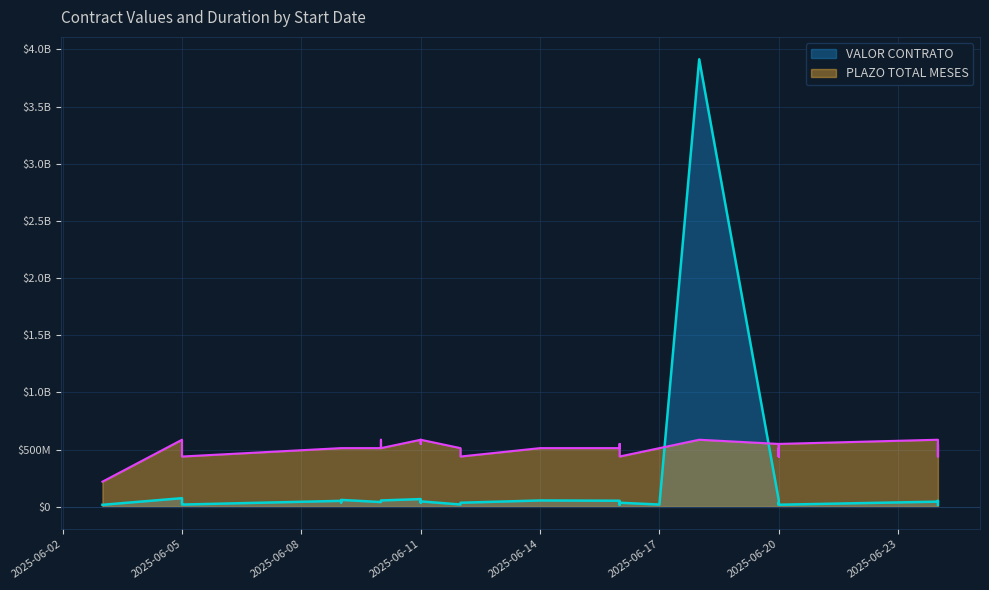

True or false: PLAZO TOTAL MESES has a value of 4.0 at 2025-06-16.

False